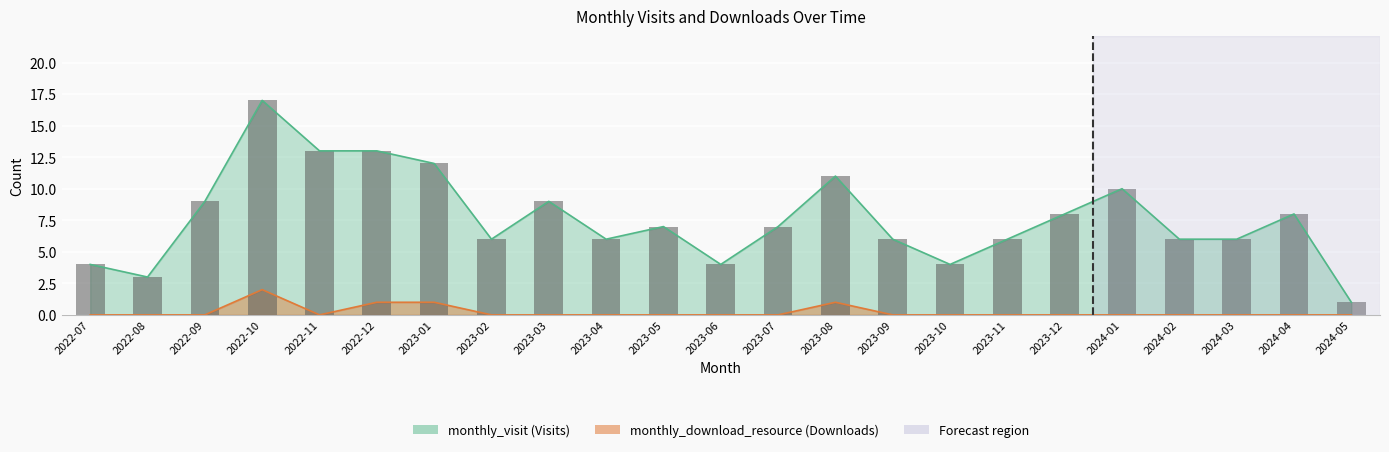

Reading left to right, transcribe all the data shown in this chart.

monthly_visit: 4	3	9	17	13	13	12	6	9	6	7	4	7	11	6	4	6	8	10	6	6	8	1
monthly_download_resource: 0	0	0	2	0	1	1	0	0	0	0	0	0	1	0	0	0	0	0	0	0	0	0